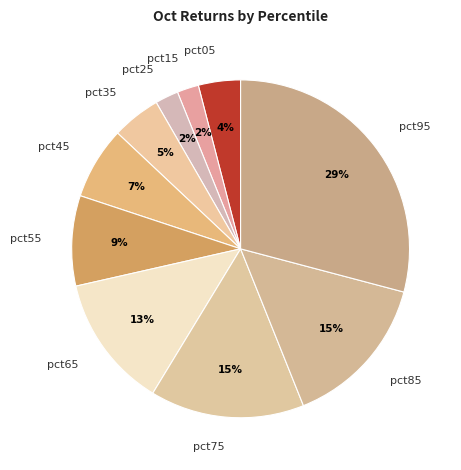

Is there any slice that represents more than half of the pie?

No